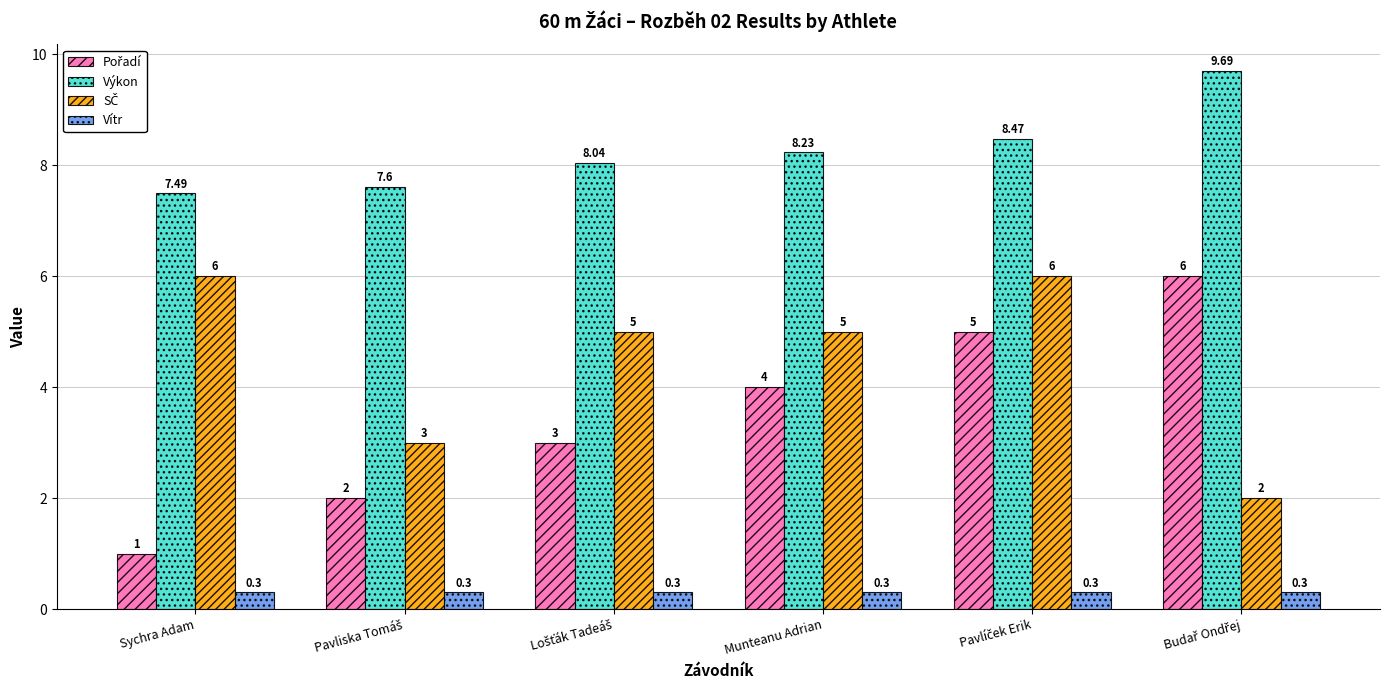

How many groups of bars are there?

6